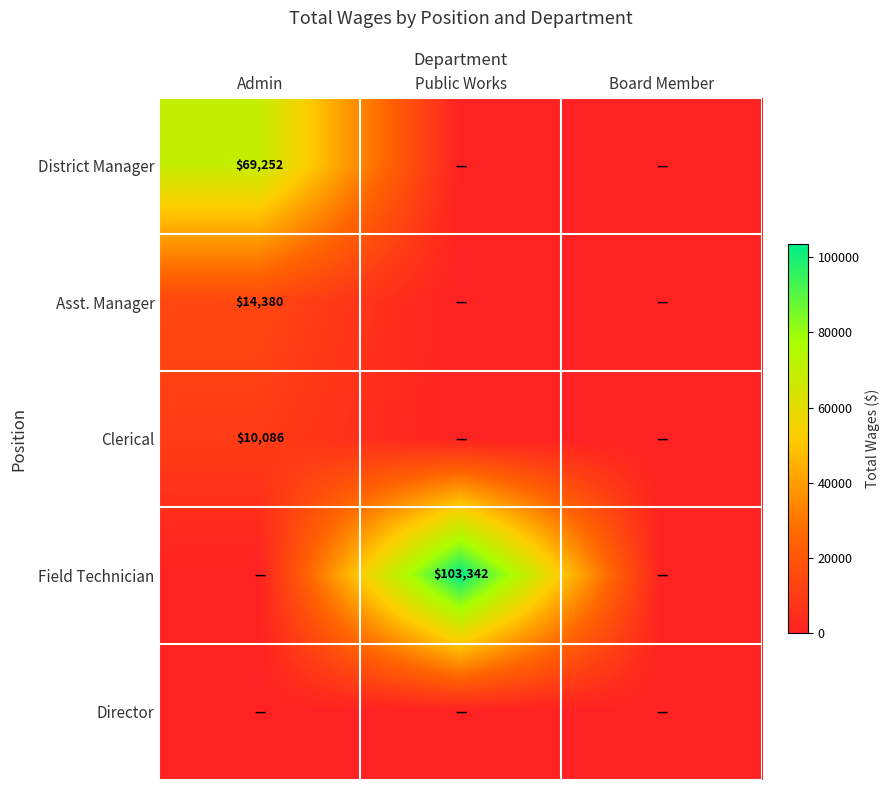

The Clerical series shows 14447 at Admin. True or false?

False